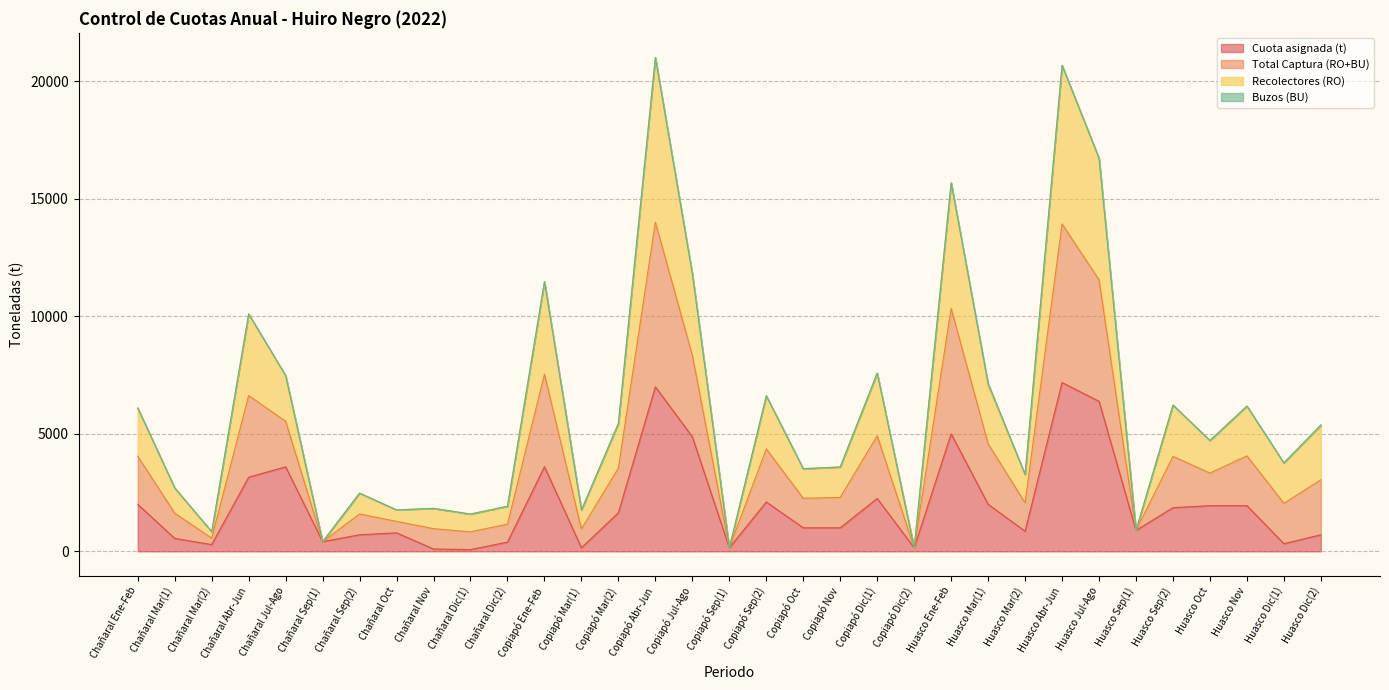

At which category does Total Captura (RO+BU) reach its first local valley?

Chañaral Mar(2)